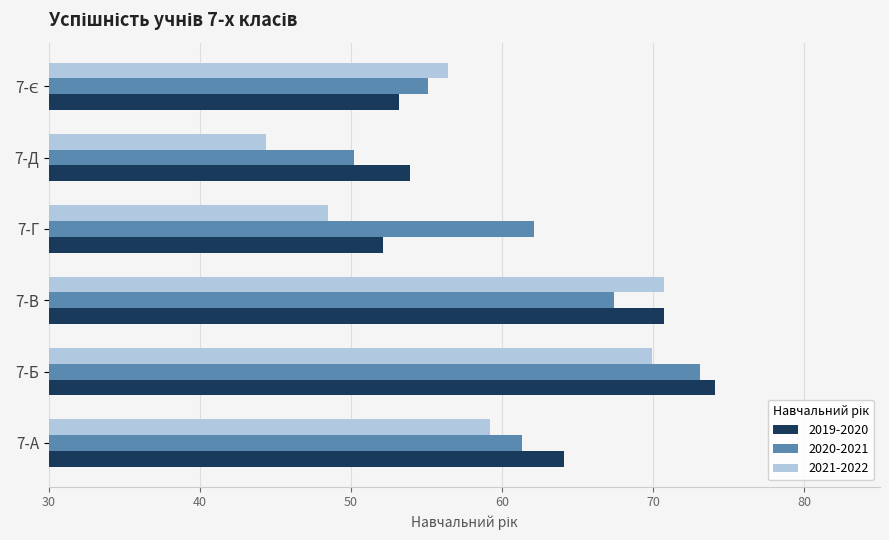

Which label corresponds to the largest value in the chart?

7-Б